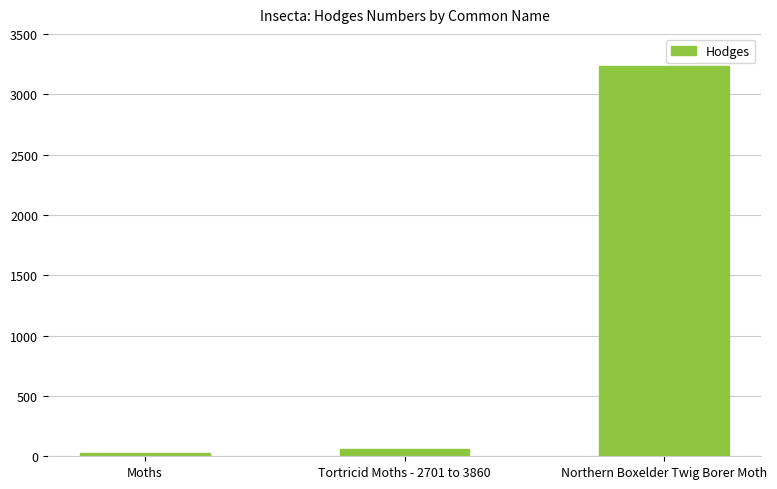

Rank the categories by value from lowest to highest.

Moths, Tortricid Moths - 2701 to 3860, Northern Boxelder Twig Borer Moth